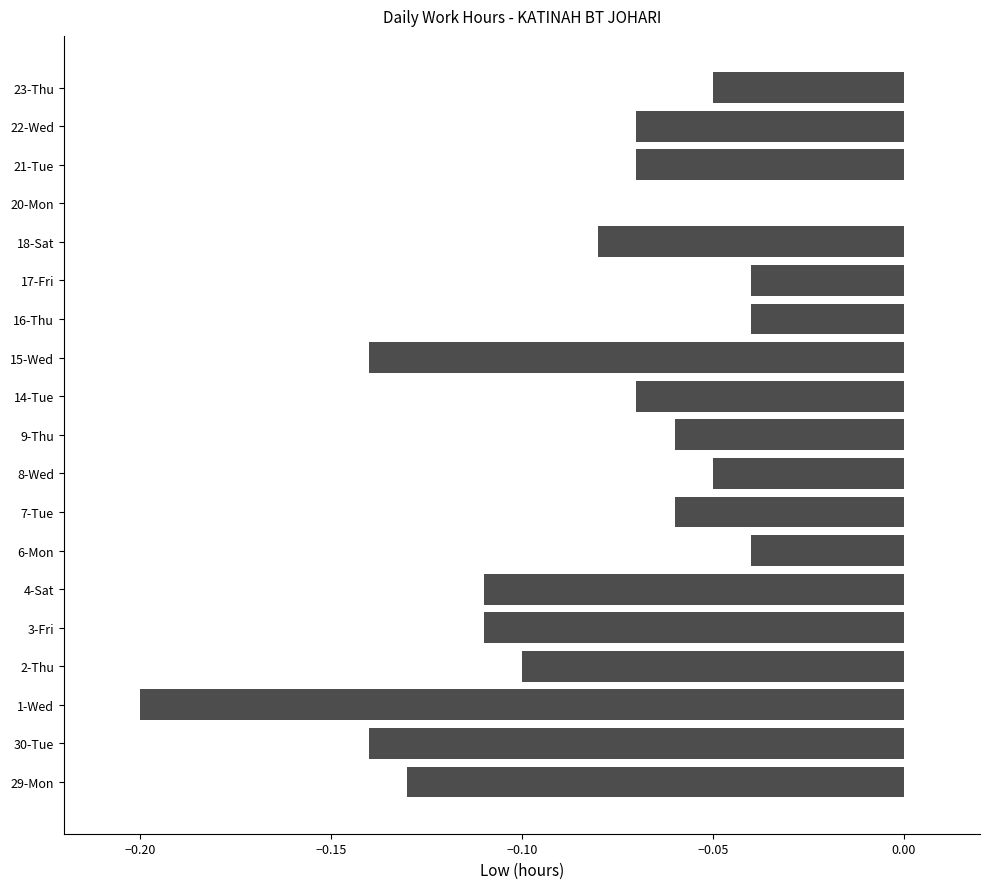

True or false: the data shows -0.1 at 9-Thu.

True